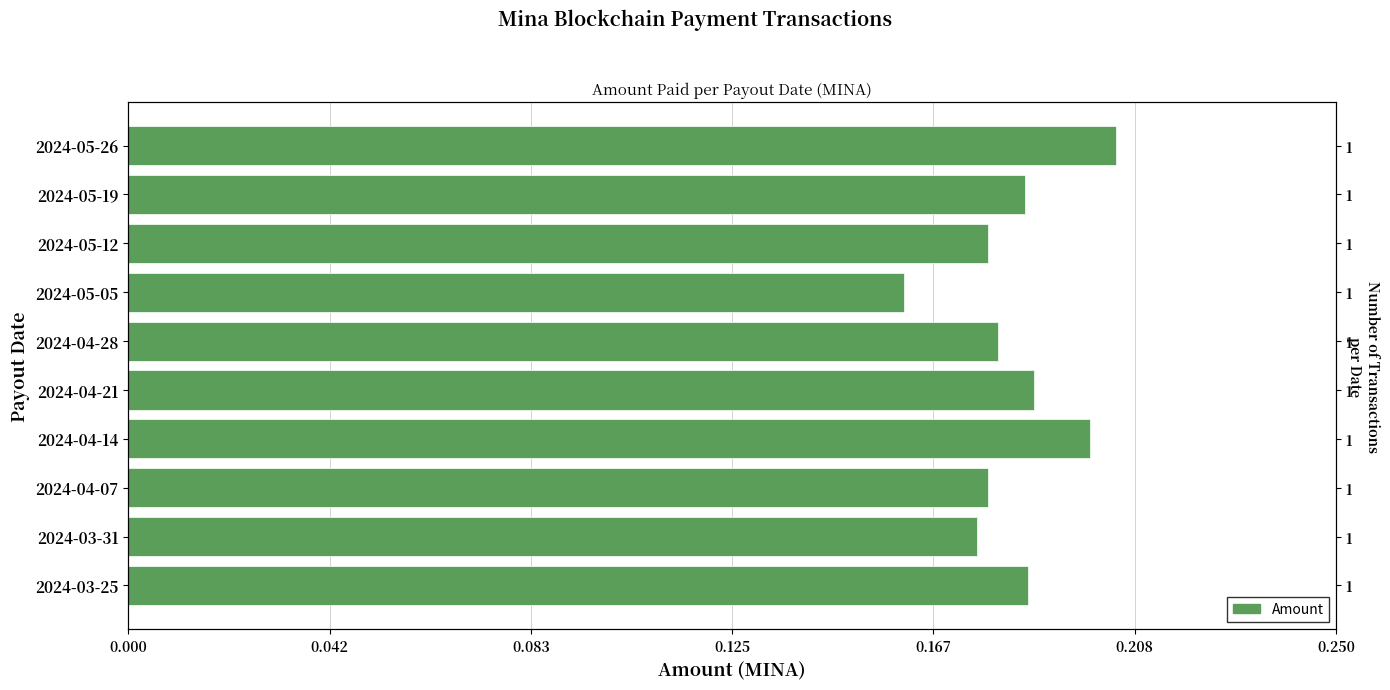

Count the values in the range 0 to 1.

10